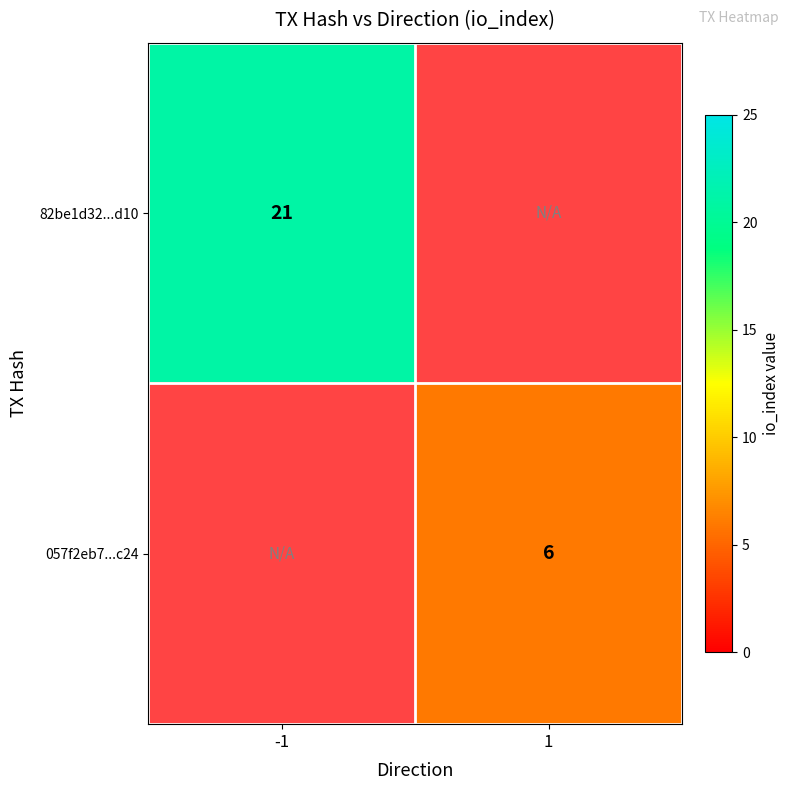

What is the maximum value shown in the chart?

21.0